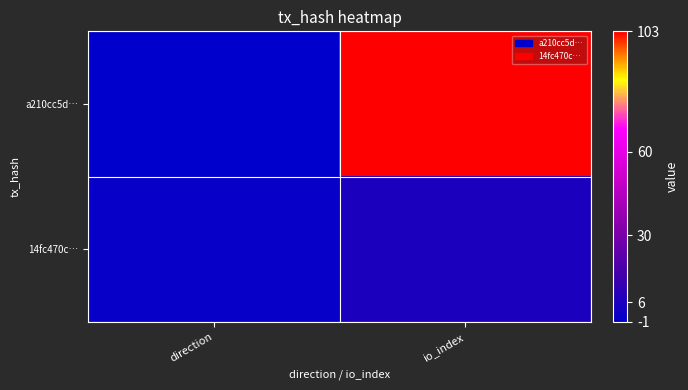

Reading left to right, what are all the values shown in this chart?

a210cc5d…: direction=-1	io_index=103
14fc470c…: direction=1	io_index=6